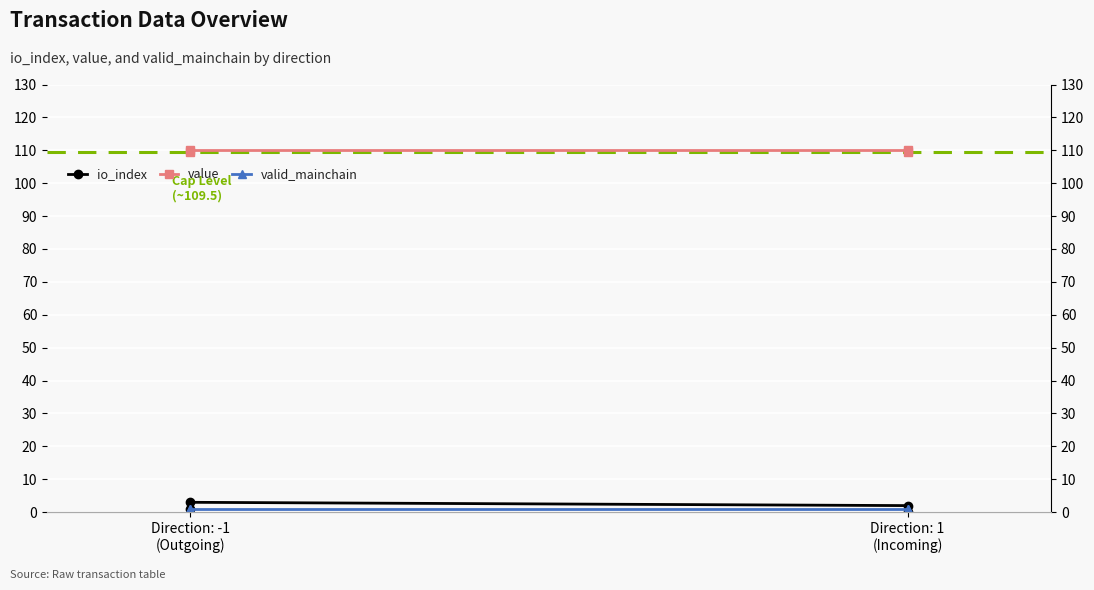

What is the highest value of the io_index series?

3.0